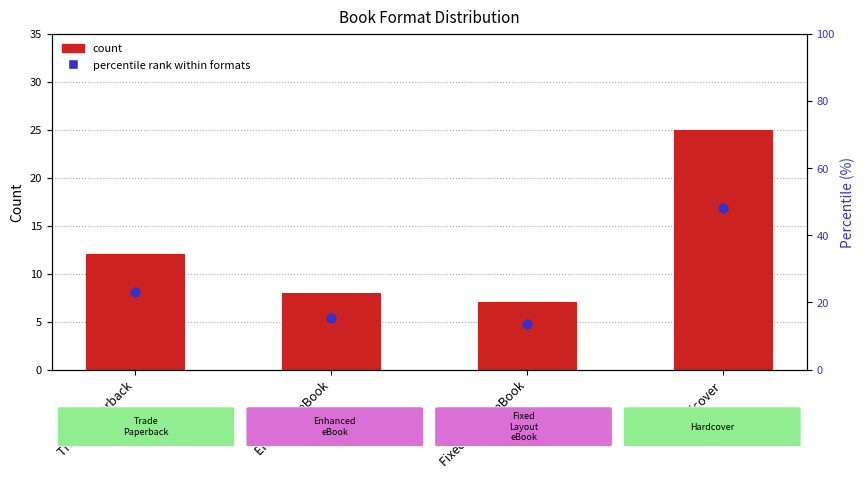

Is the value of percentile rank within formats at Hardcover greater than the value of count at Hardcover?

Yes